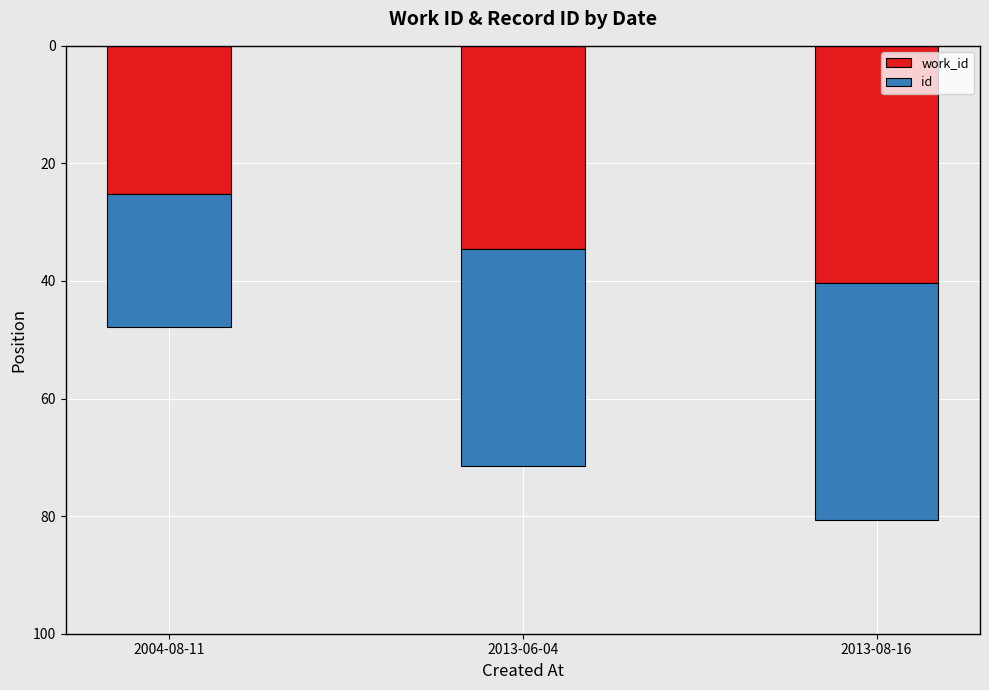

At which category is the sum across all series the highest?

2013-08-16